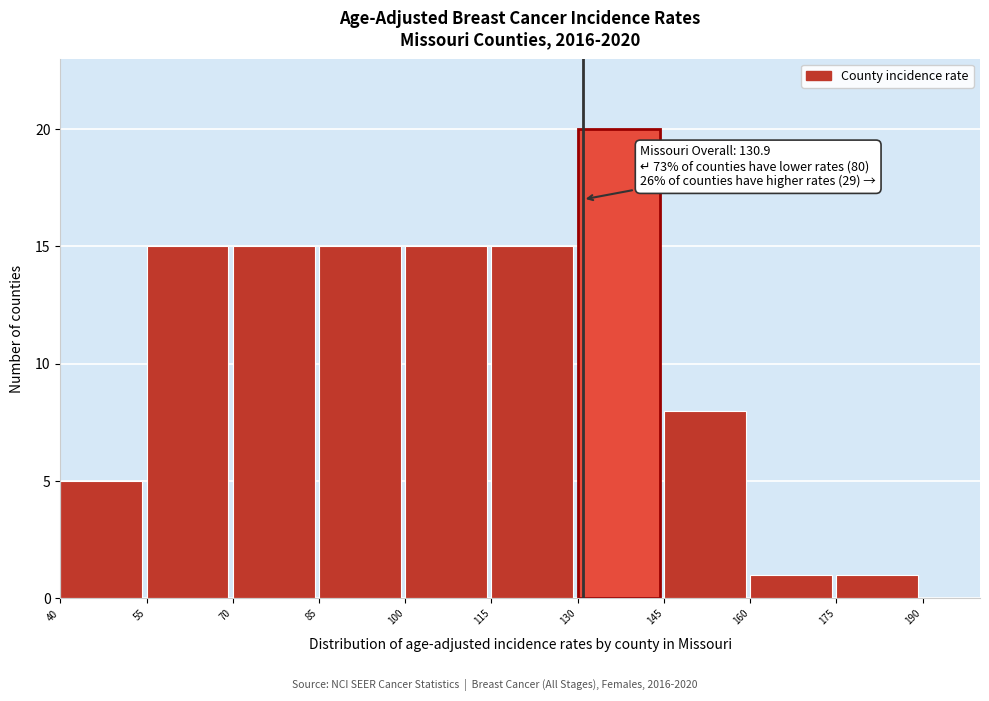

Which range on the x-axis has the tallest bar?

130 to 145